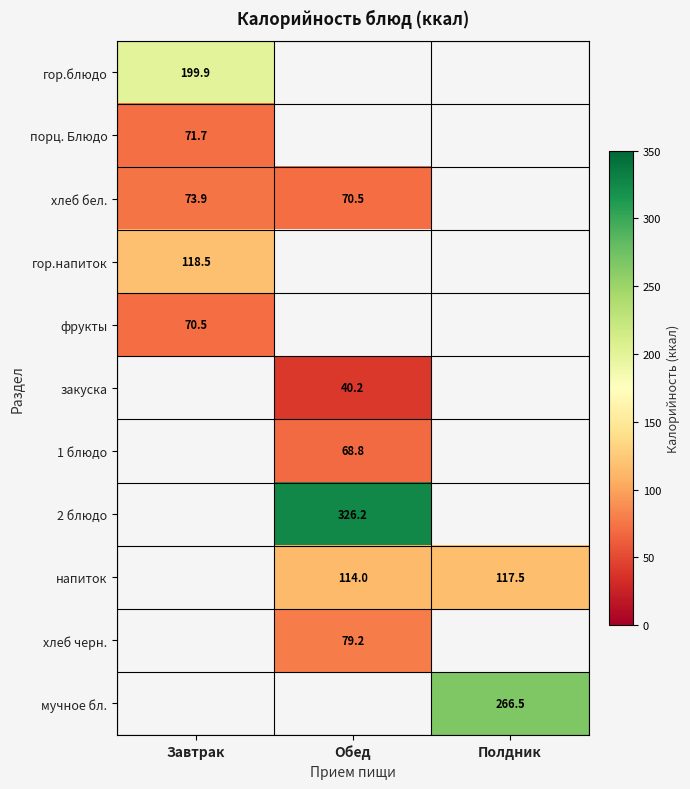

At how many categories does at least one series exceed 277?

1